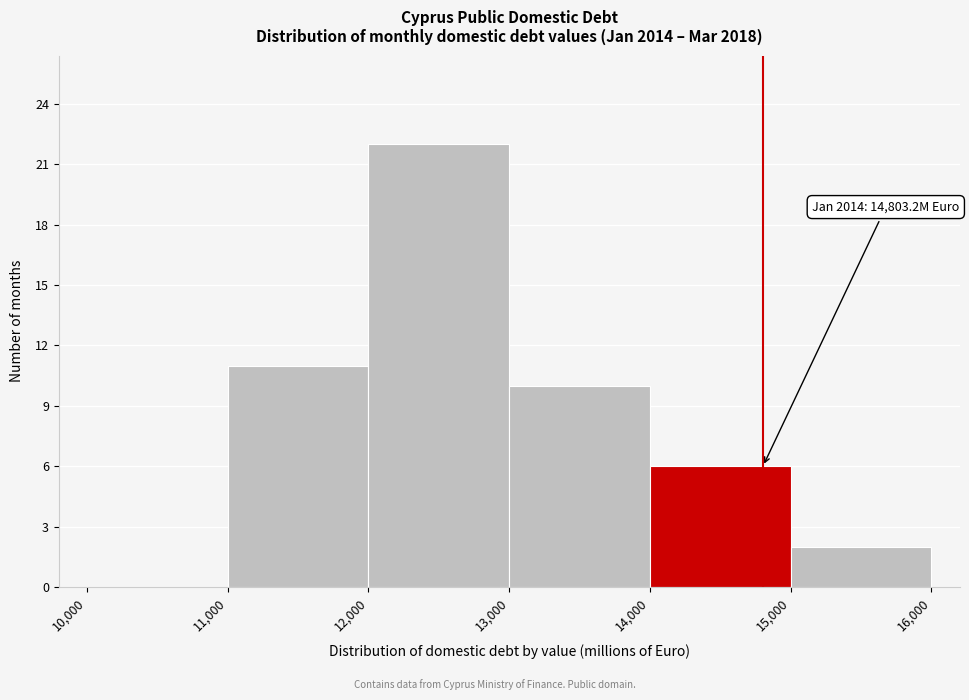

Over which range of the x-axis is the bar tallest?

12,000 to 13,000